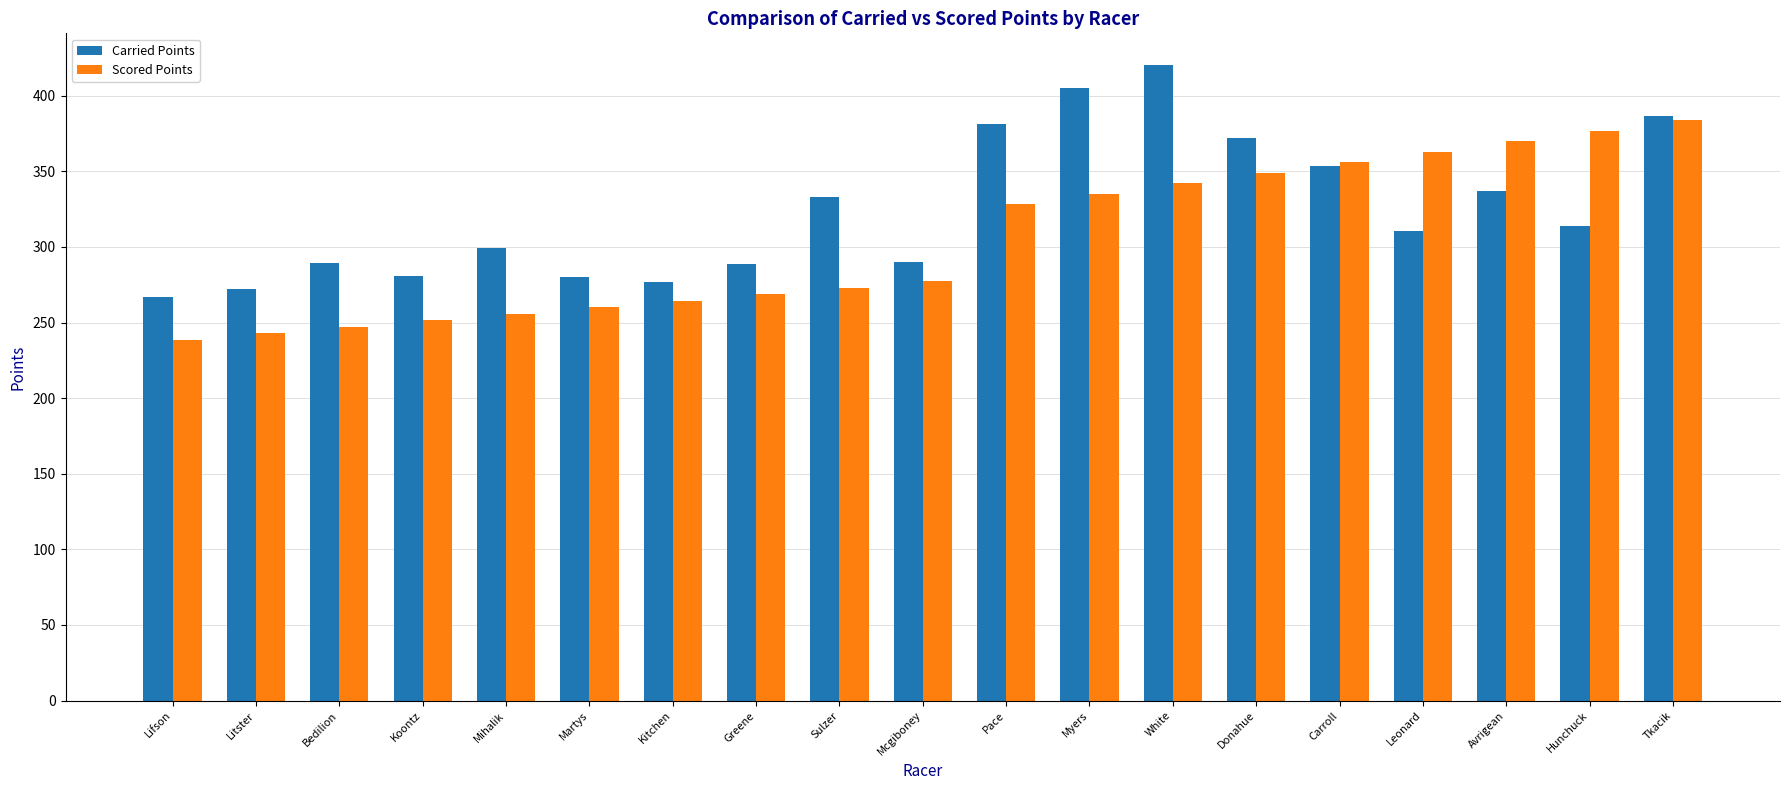

What is the sum of the Carried Points values at Greene and Martys?

568.7